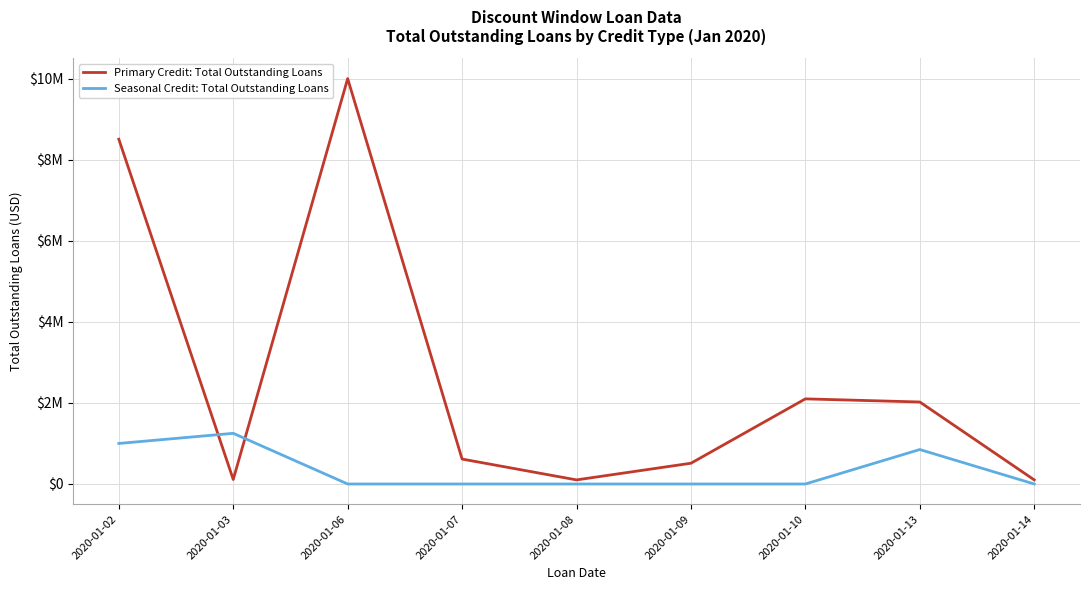

Does the chart have visible grid lines?

Yes